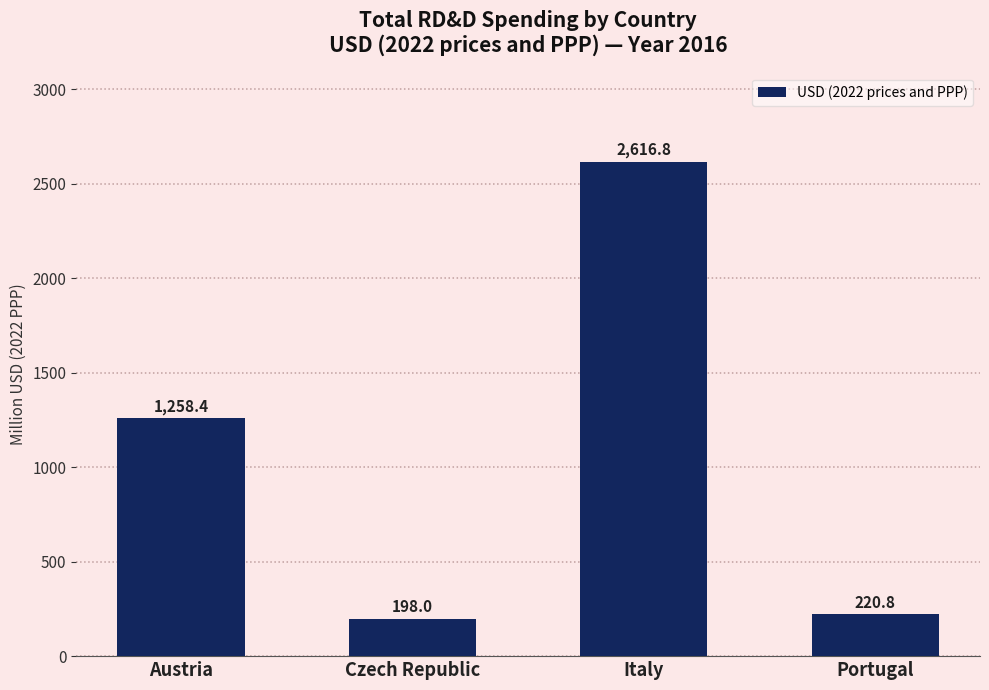

Reading left to right, transcribe all the data shown in this chart.

1258.4	198.0	2616.8	220.8